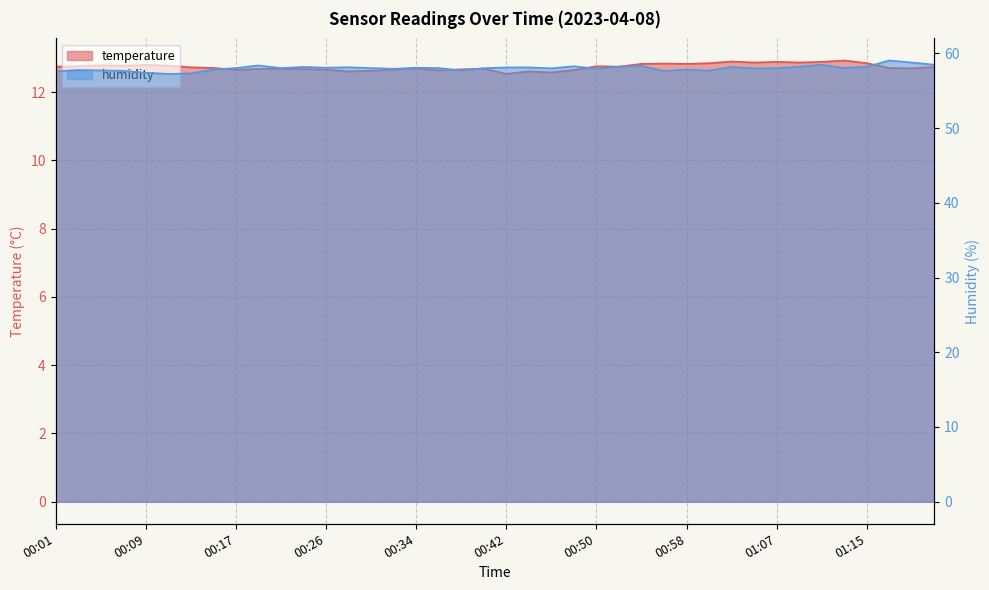

Which series has the largest total across all categories?

humidity